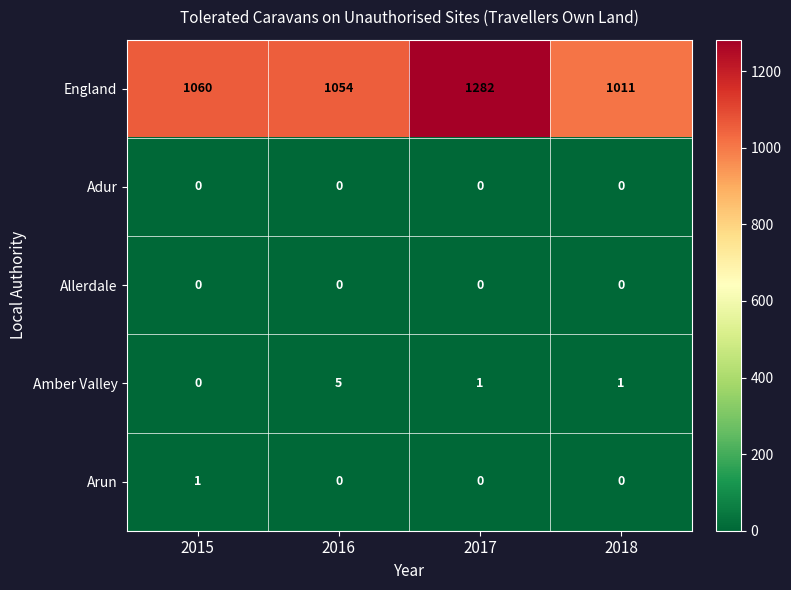

Where is England nearest to the value 1146?

2015